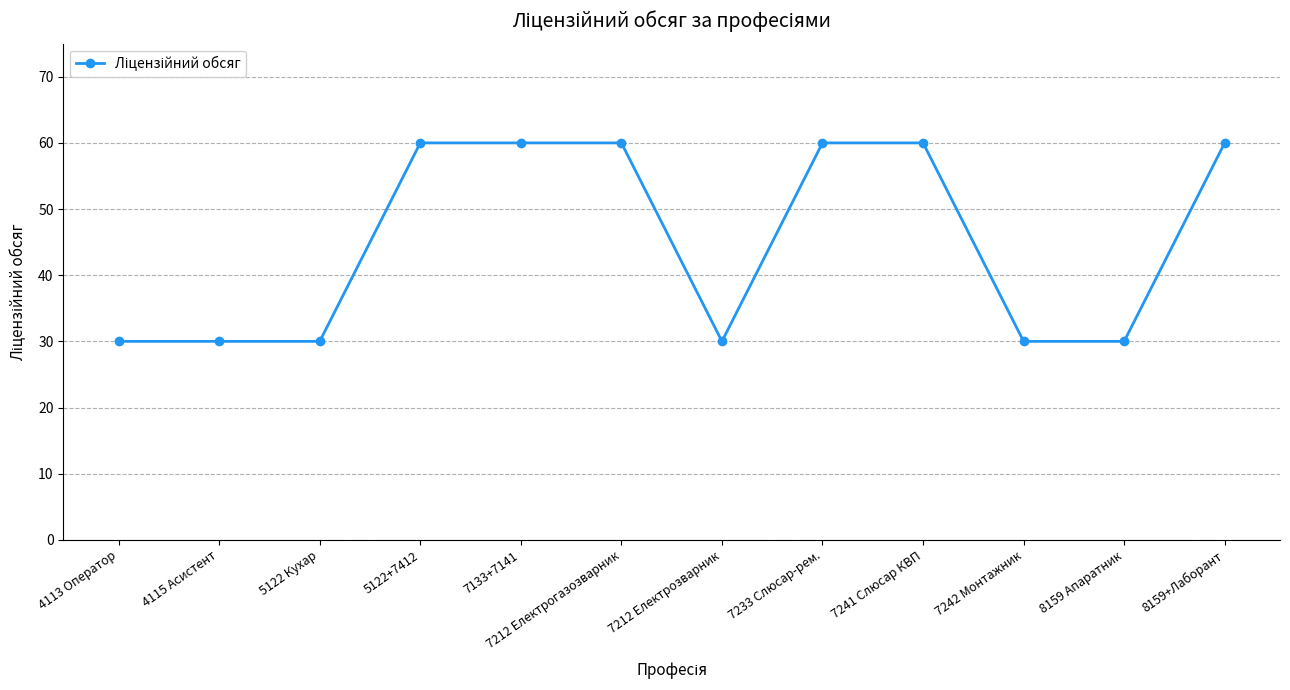

What is the sum of all values?

540